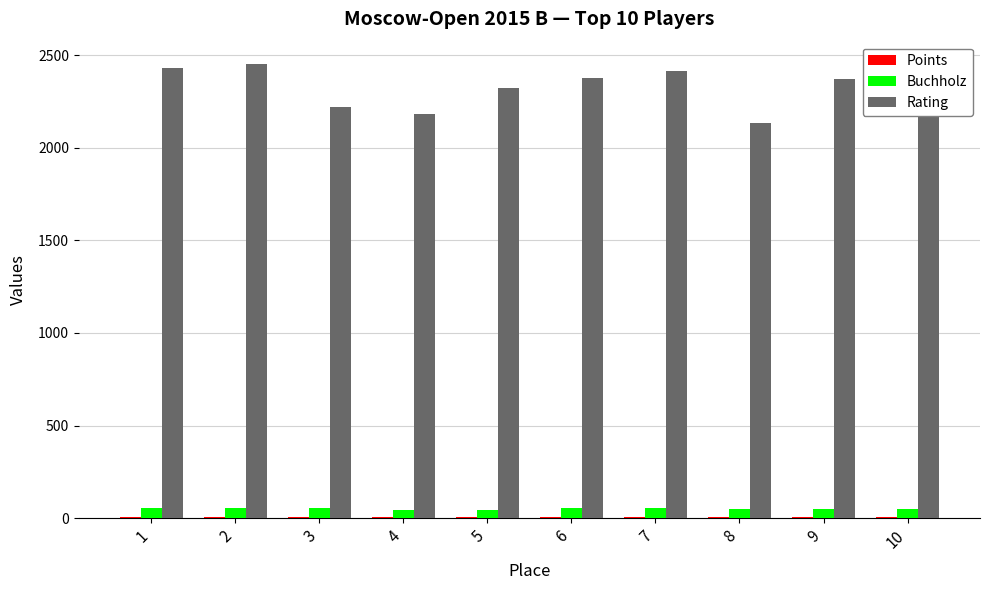

Which series has the widest spread of values?

Rating